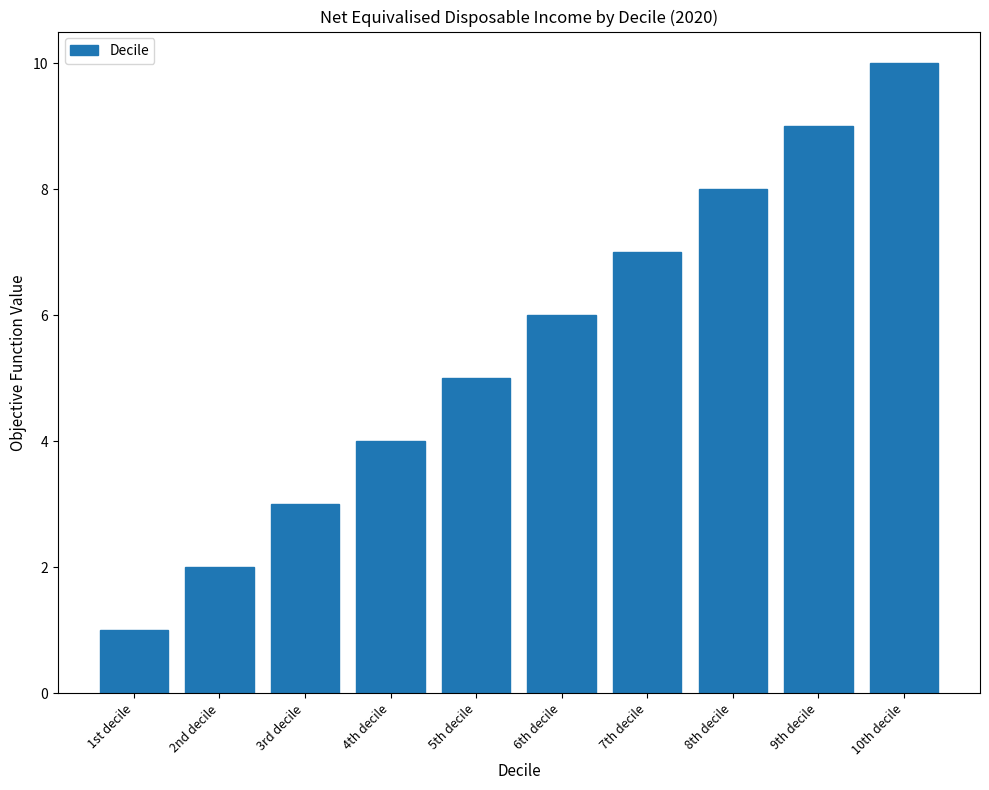

Rank the categories by value from lowest to highest.

1st decile, 2nd decile, 3rd decile, 4th decile, 5th decile, 6th decile, 7th decile, 8th decile, 9th decile, 10th decile